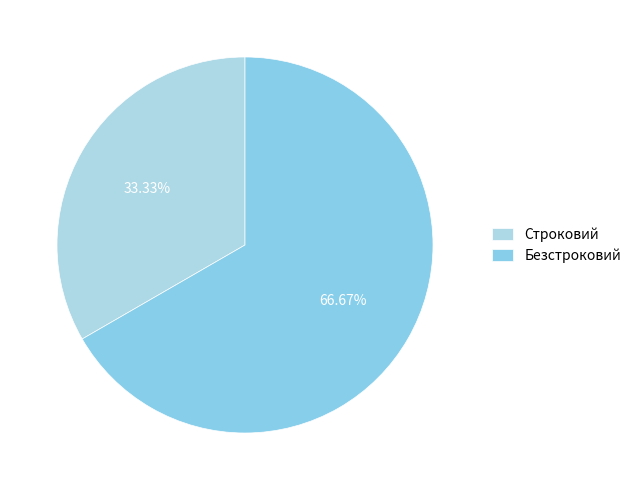

Is Безстроковий the majority of the pie?

Yes